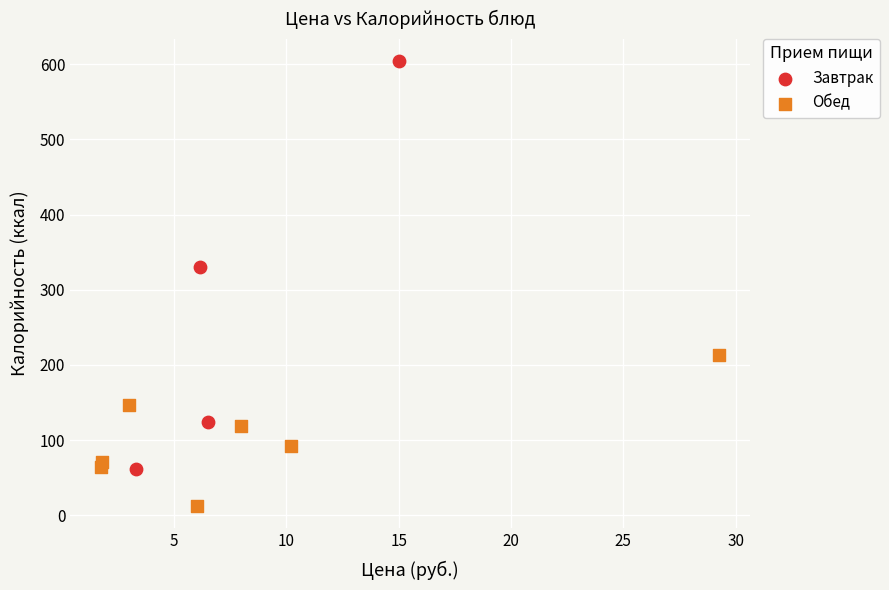

Which series contains the lowest Y value?

Обед